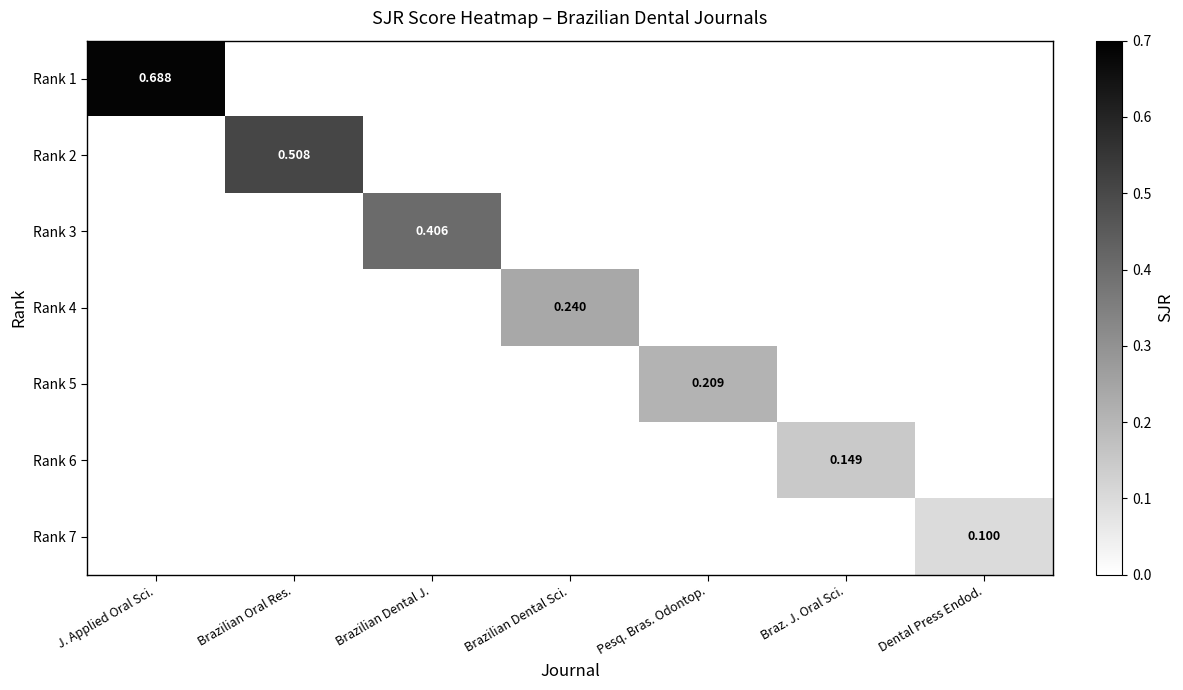

Count the number of categories in the chart.

7